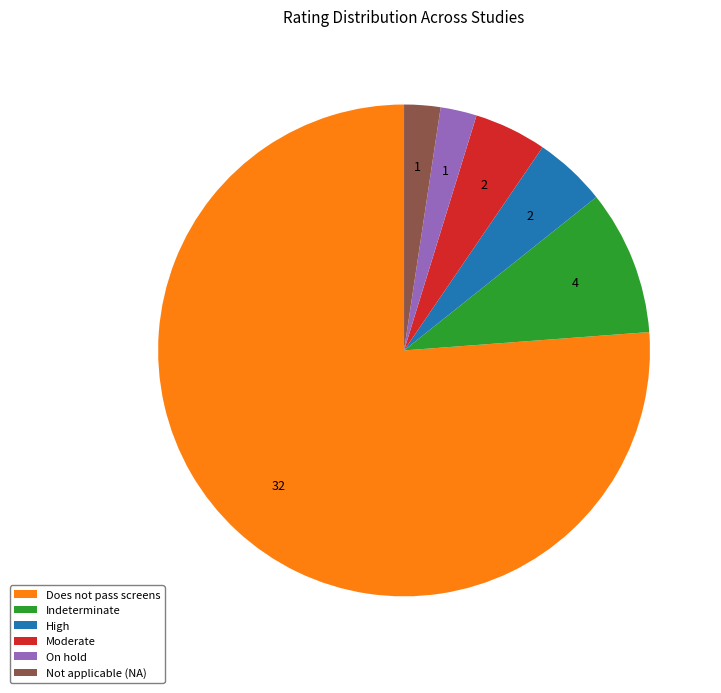

Which has a higher value, Indeterminate or High?

Indeterminate